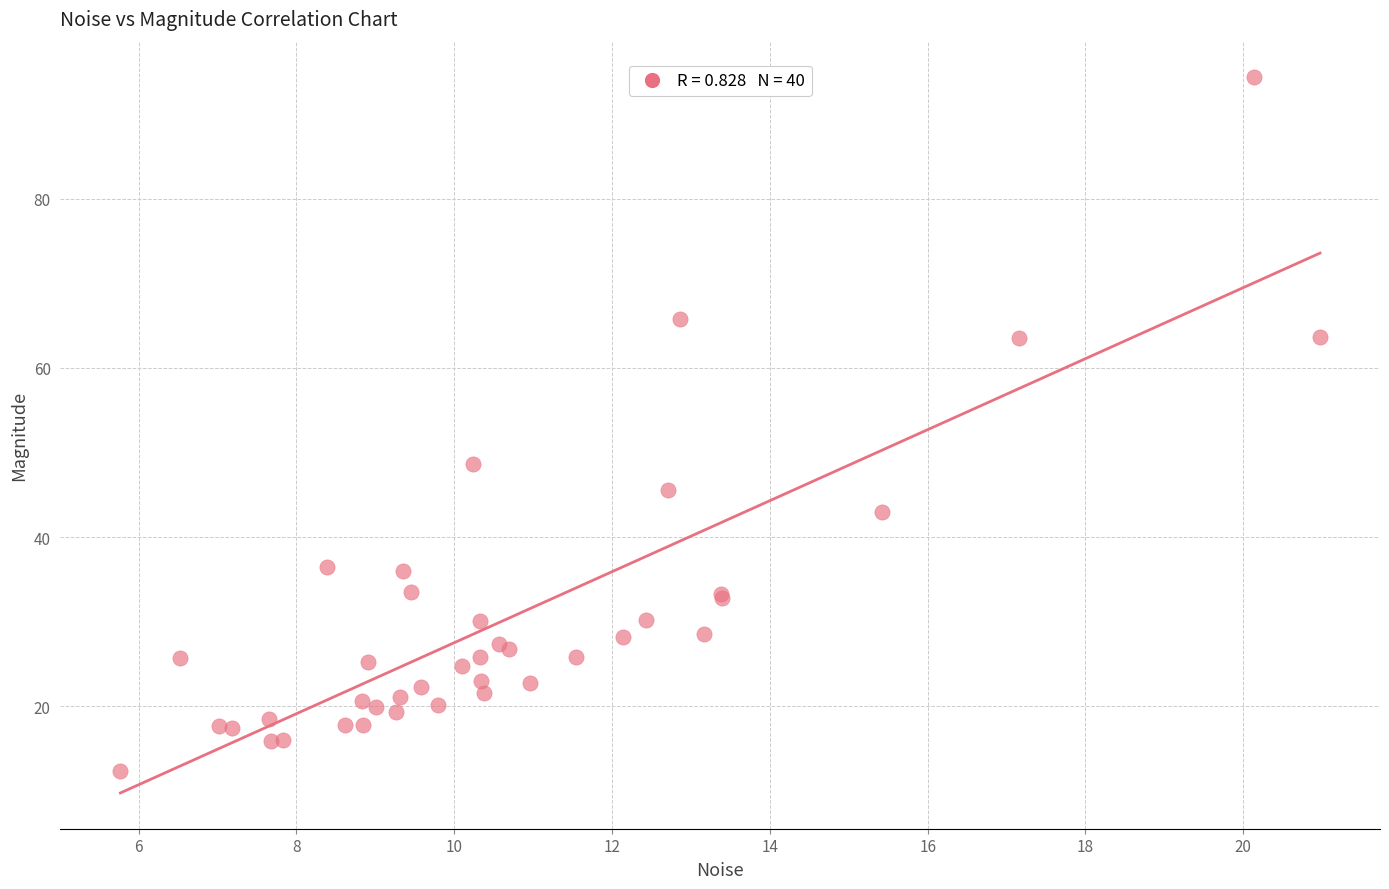

What Y value in the scatter plot is closest to 53?

48.7